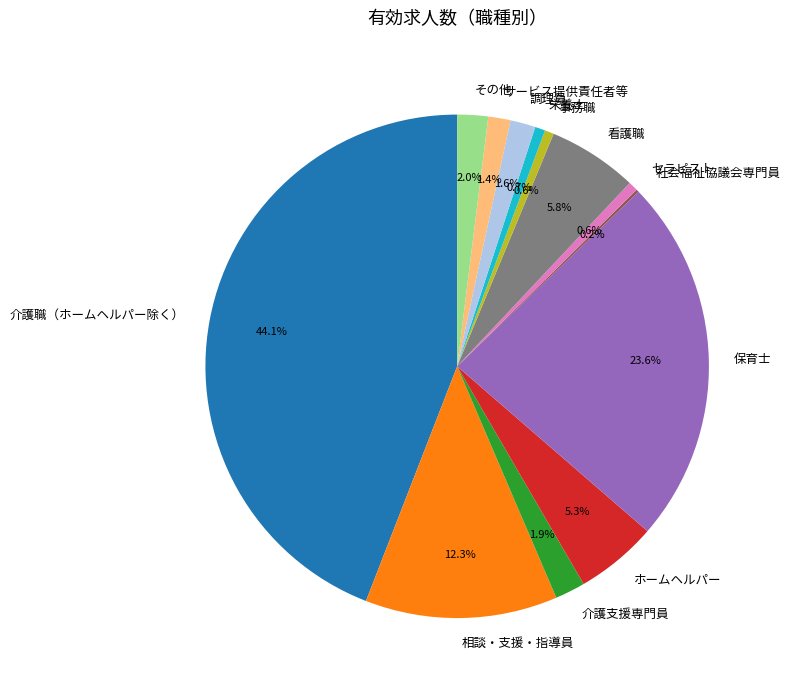

To the nearest percent, what percentage of the pie is セラピスト?

1%